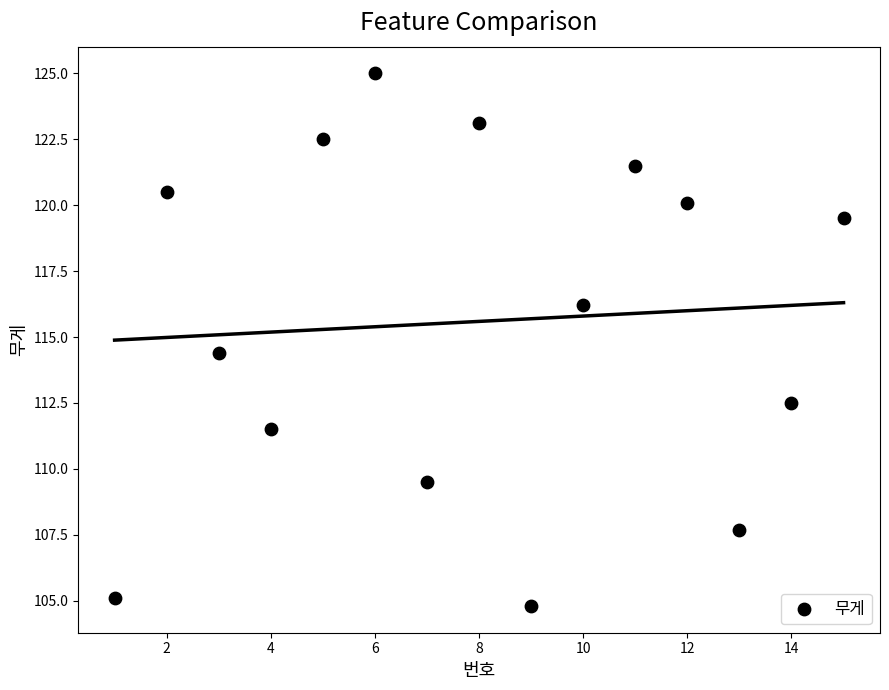

What is the range of Y values (max minus min)?

20.2